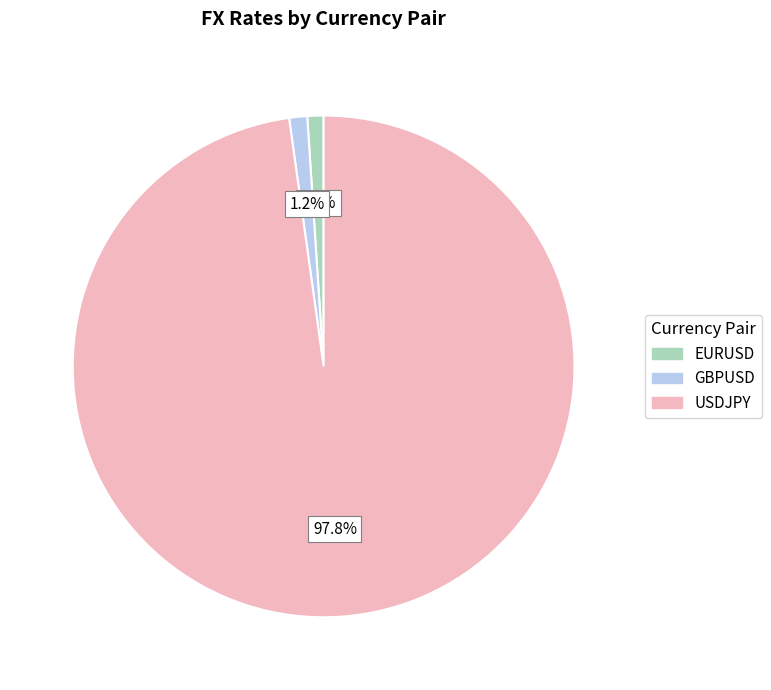

To the nearest percent, what is the combined percentage of EURUSD and GBPUSD?

2%